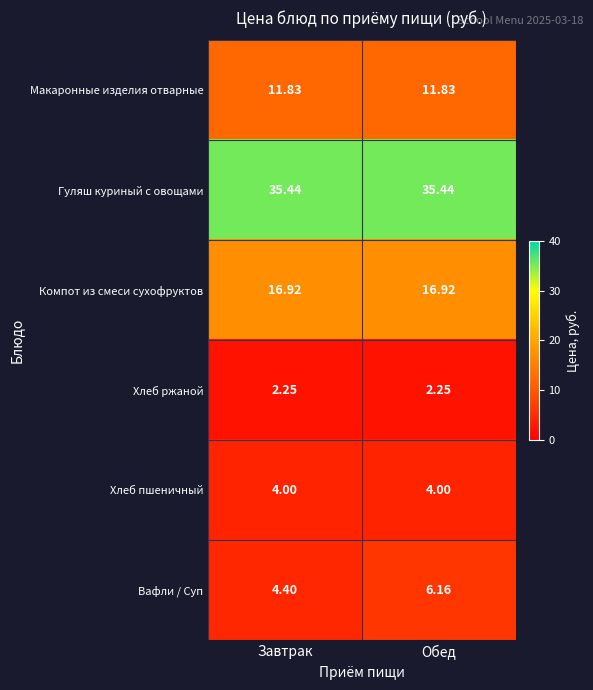

What is the difference between the highest and lowest values at Обед?

33.2